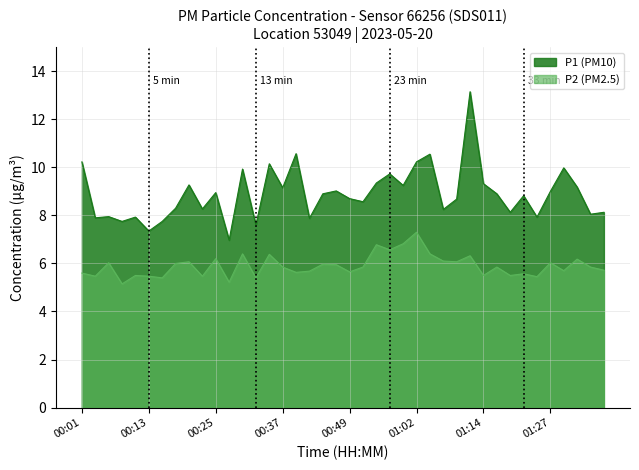

What is the difference between the second highest and minimum values in the P1 series?

3.6